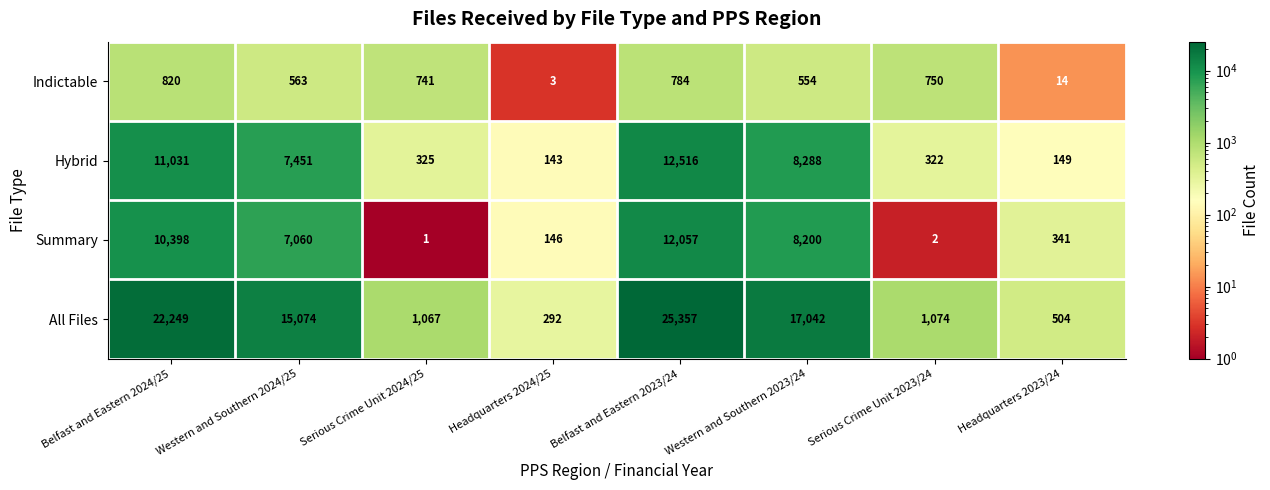

What is the greatest value displayed?

25357